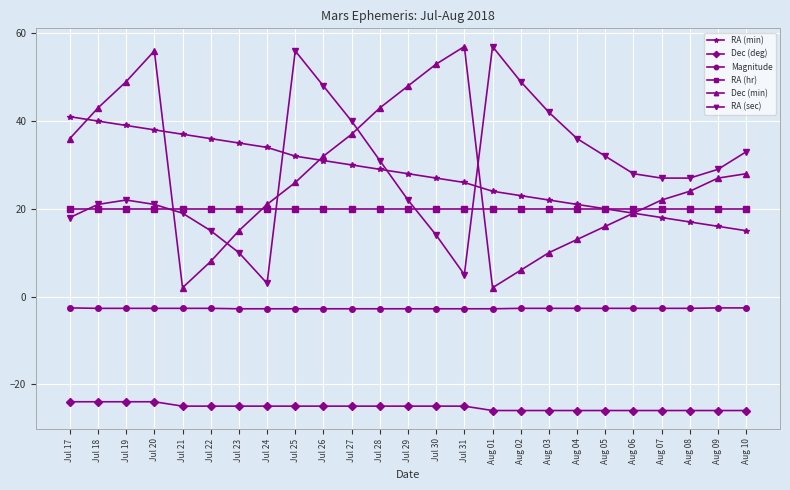

True or false: RA (hr) and Magnitude intersect in this chart.

False